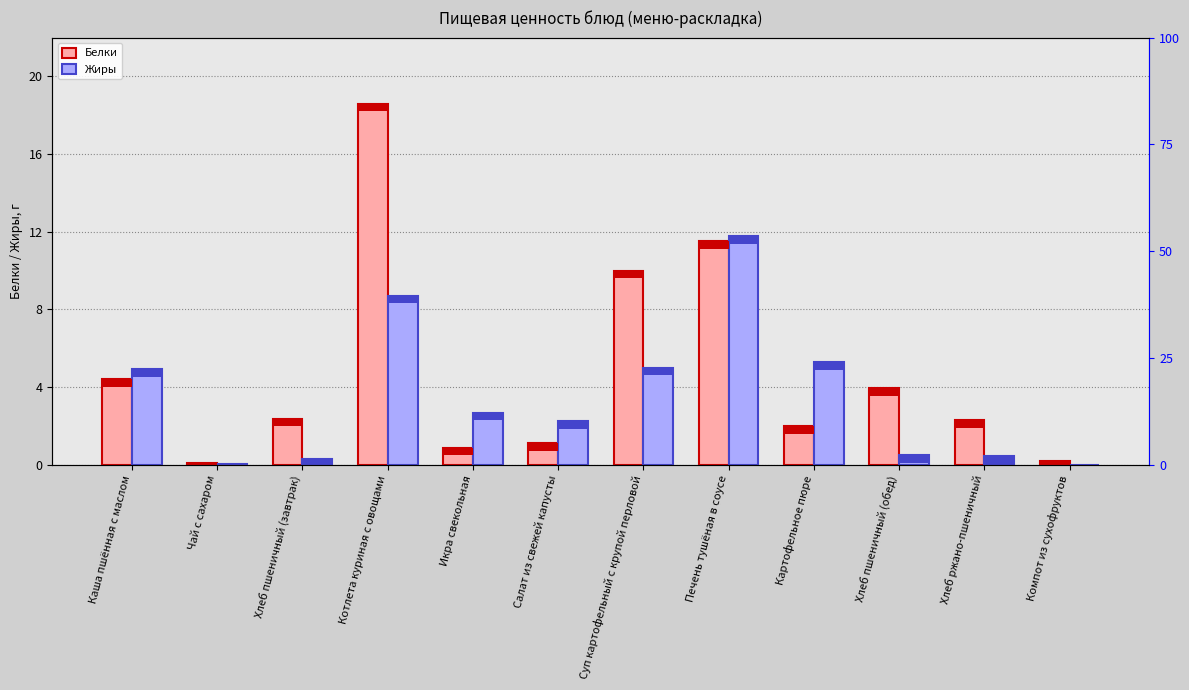

True or false: Белки has a value of 10.0 at Суп картофельный с крупой перловой.

True